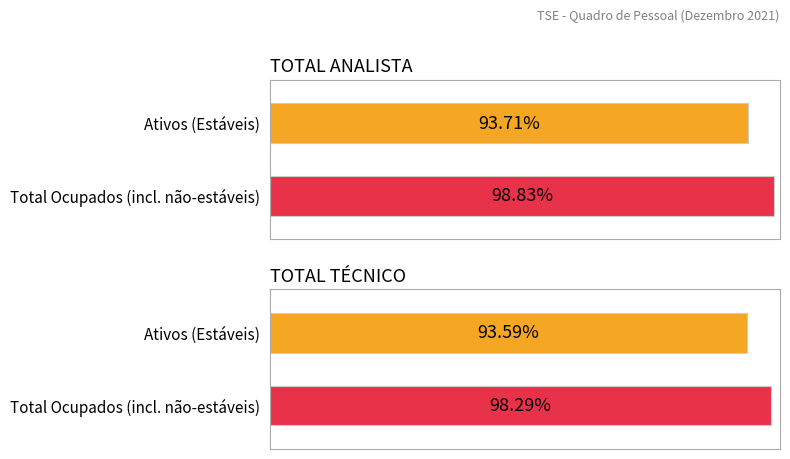

True or false: Aposentados has a value of 181 at TOTAL ANALISTA.

False